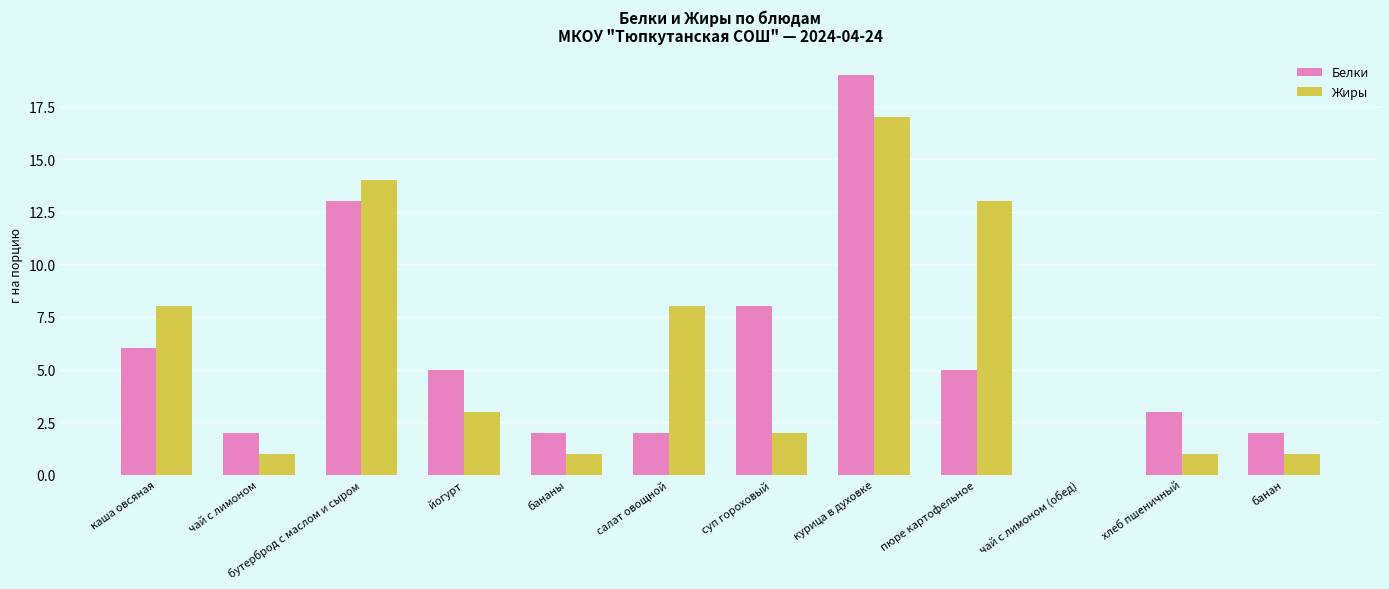

Which category has the highest value in the Белки series?

курица в духовке